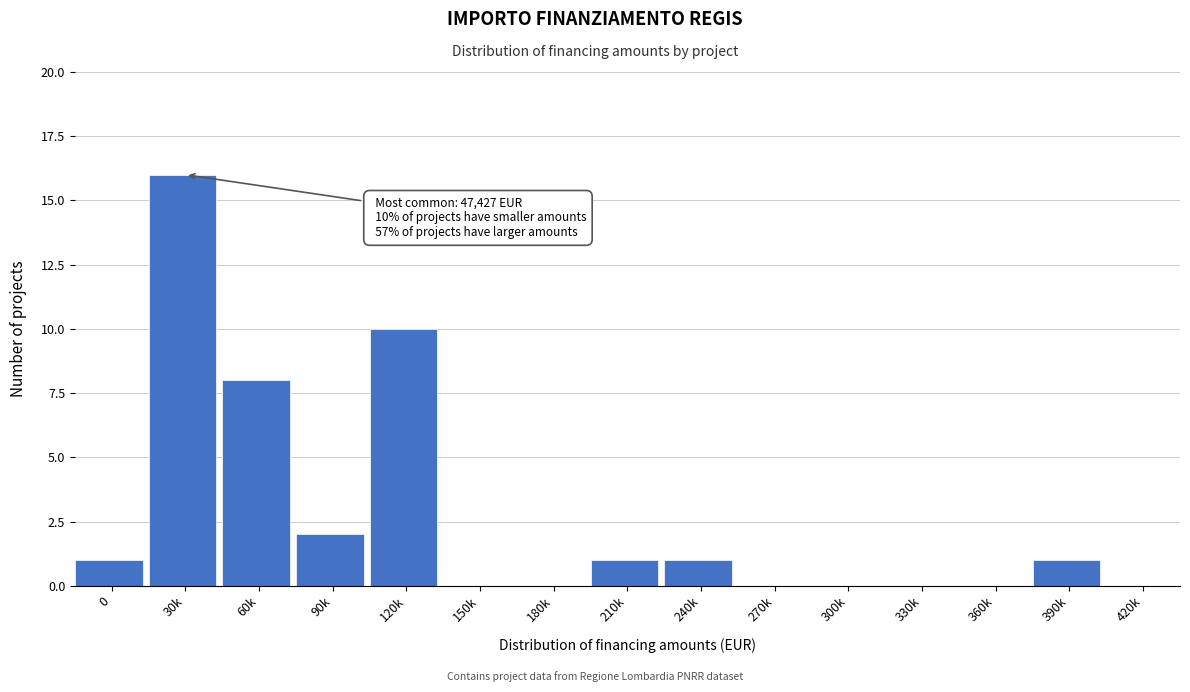

Reading left to right, list all the values displayed in this chart.

0=1	30k=16	60k=8	90k=2	120k=10	150k=0	180k=0	210k=1	240k=1	270k=0	300k=0	330k=0	360k=0	390k=1	420k=0